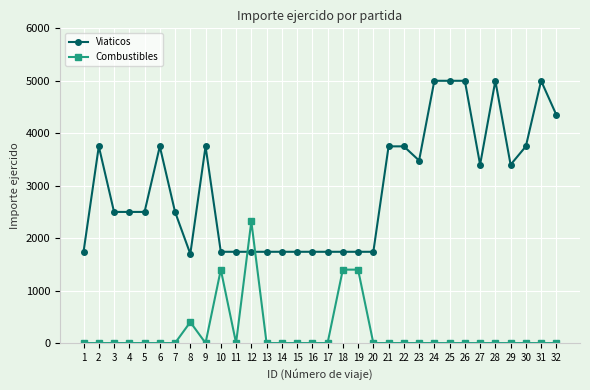

Read the Viaticos value at 10.

1740